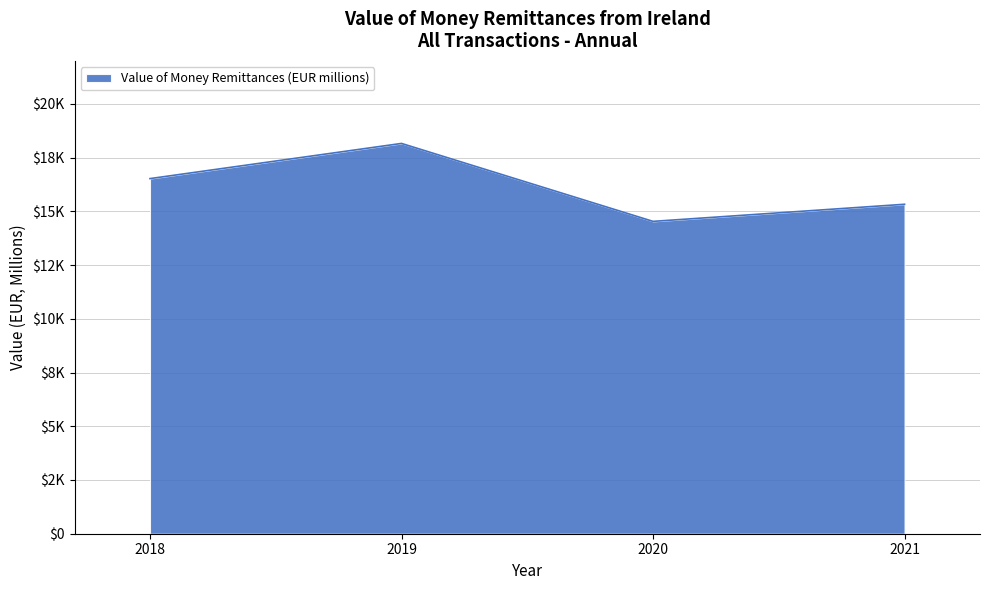

Does the chart display data point markers on the line(s)?

No